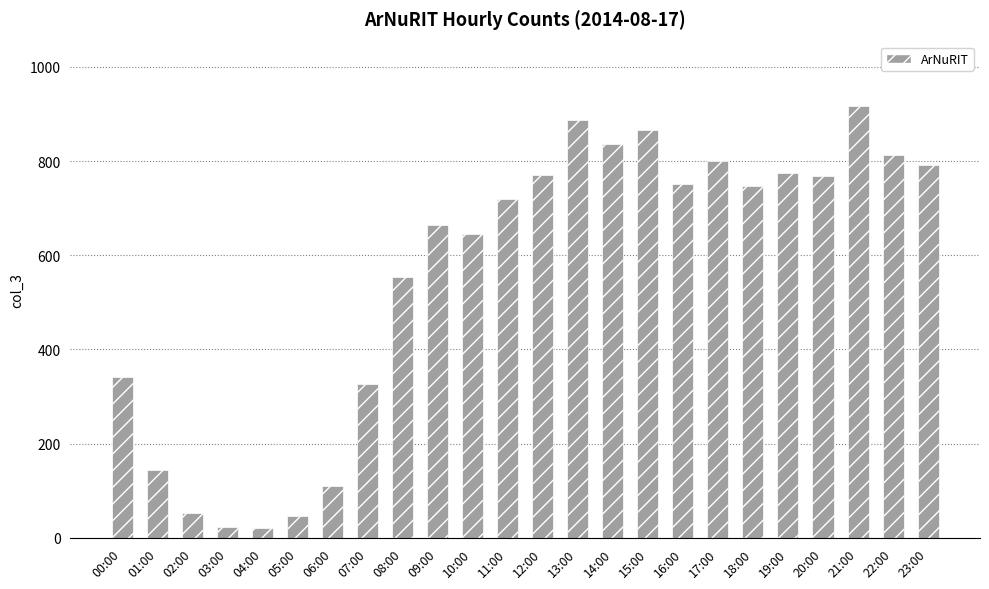

The value at 02:00 is 52. True or false?

True